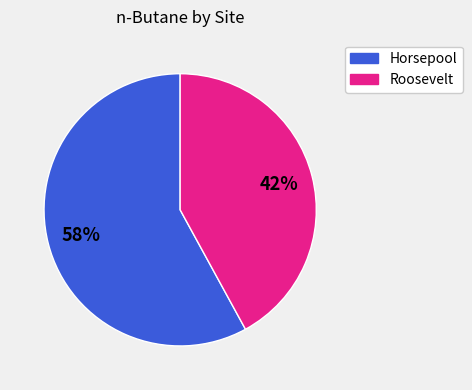

Between Roosevelt and Horsepool, which is larger?

Horsepool